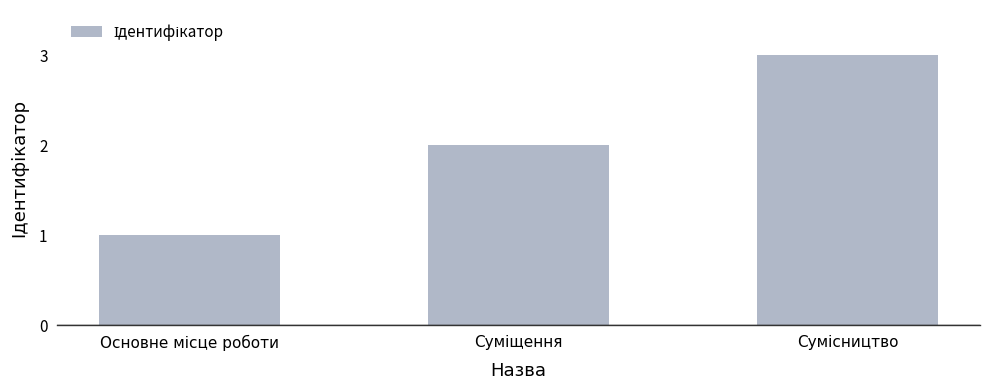

What is the sum of all values?

6